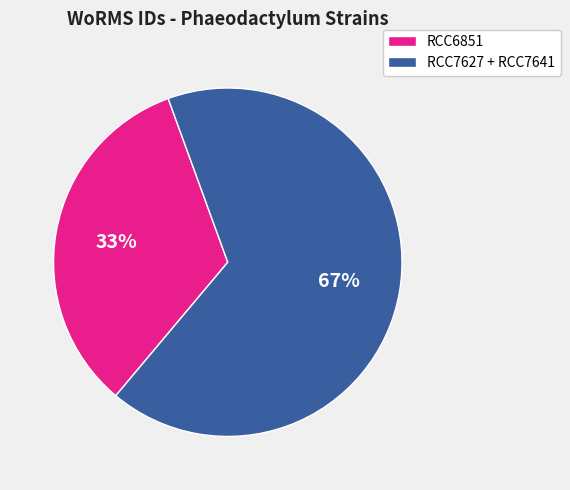

True or false: RCC6851 accounts for 43% of the total.

False